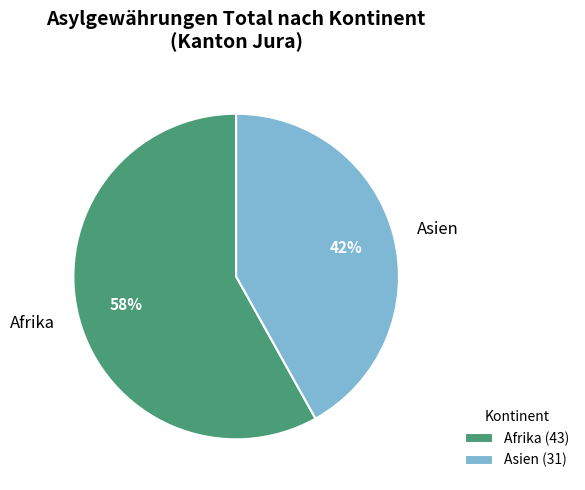

Is there a majority slice in this chart?

Yes